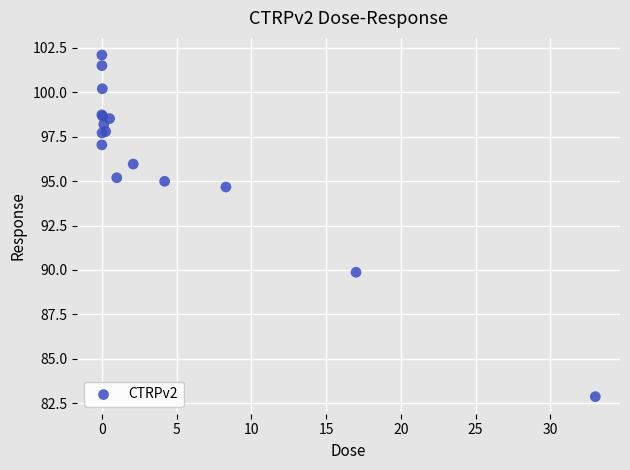

What Y value in the scatter plot is closest to 92?

89.9